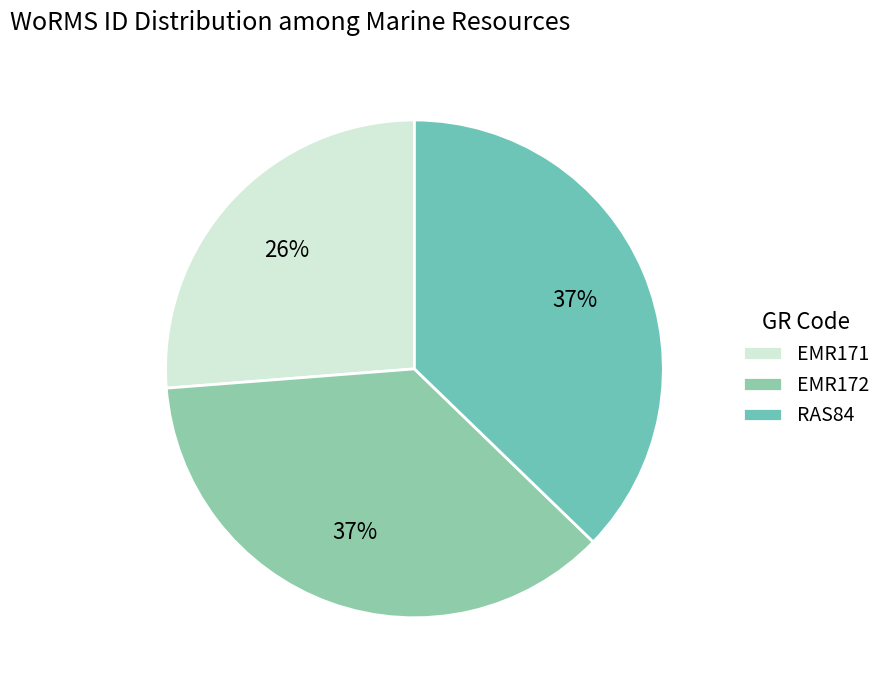

Does any single category account for the majority?

No